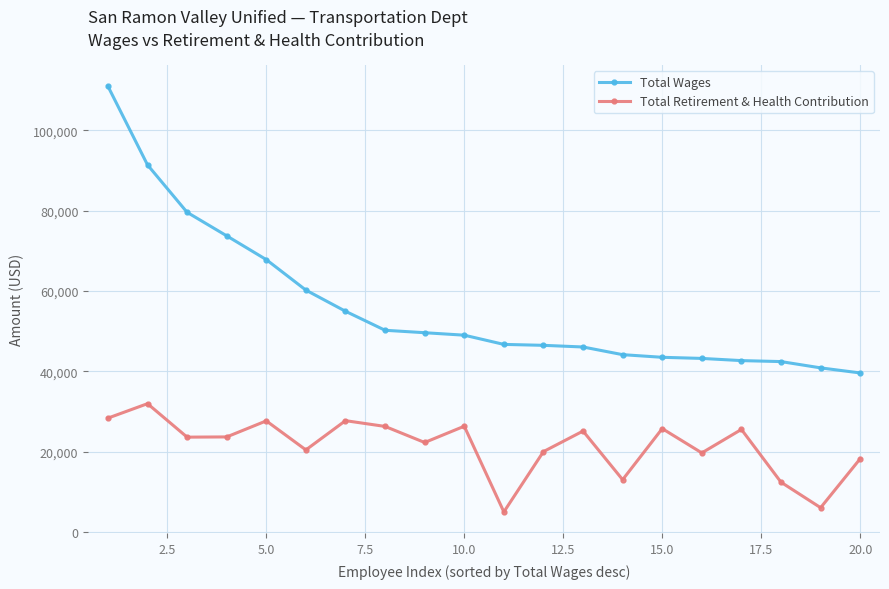

At how many categories does at least one series exceed 53438?

7